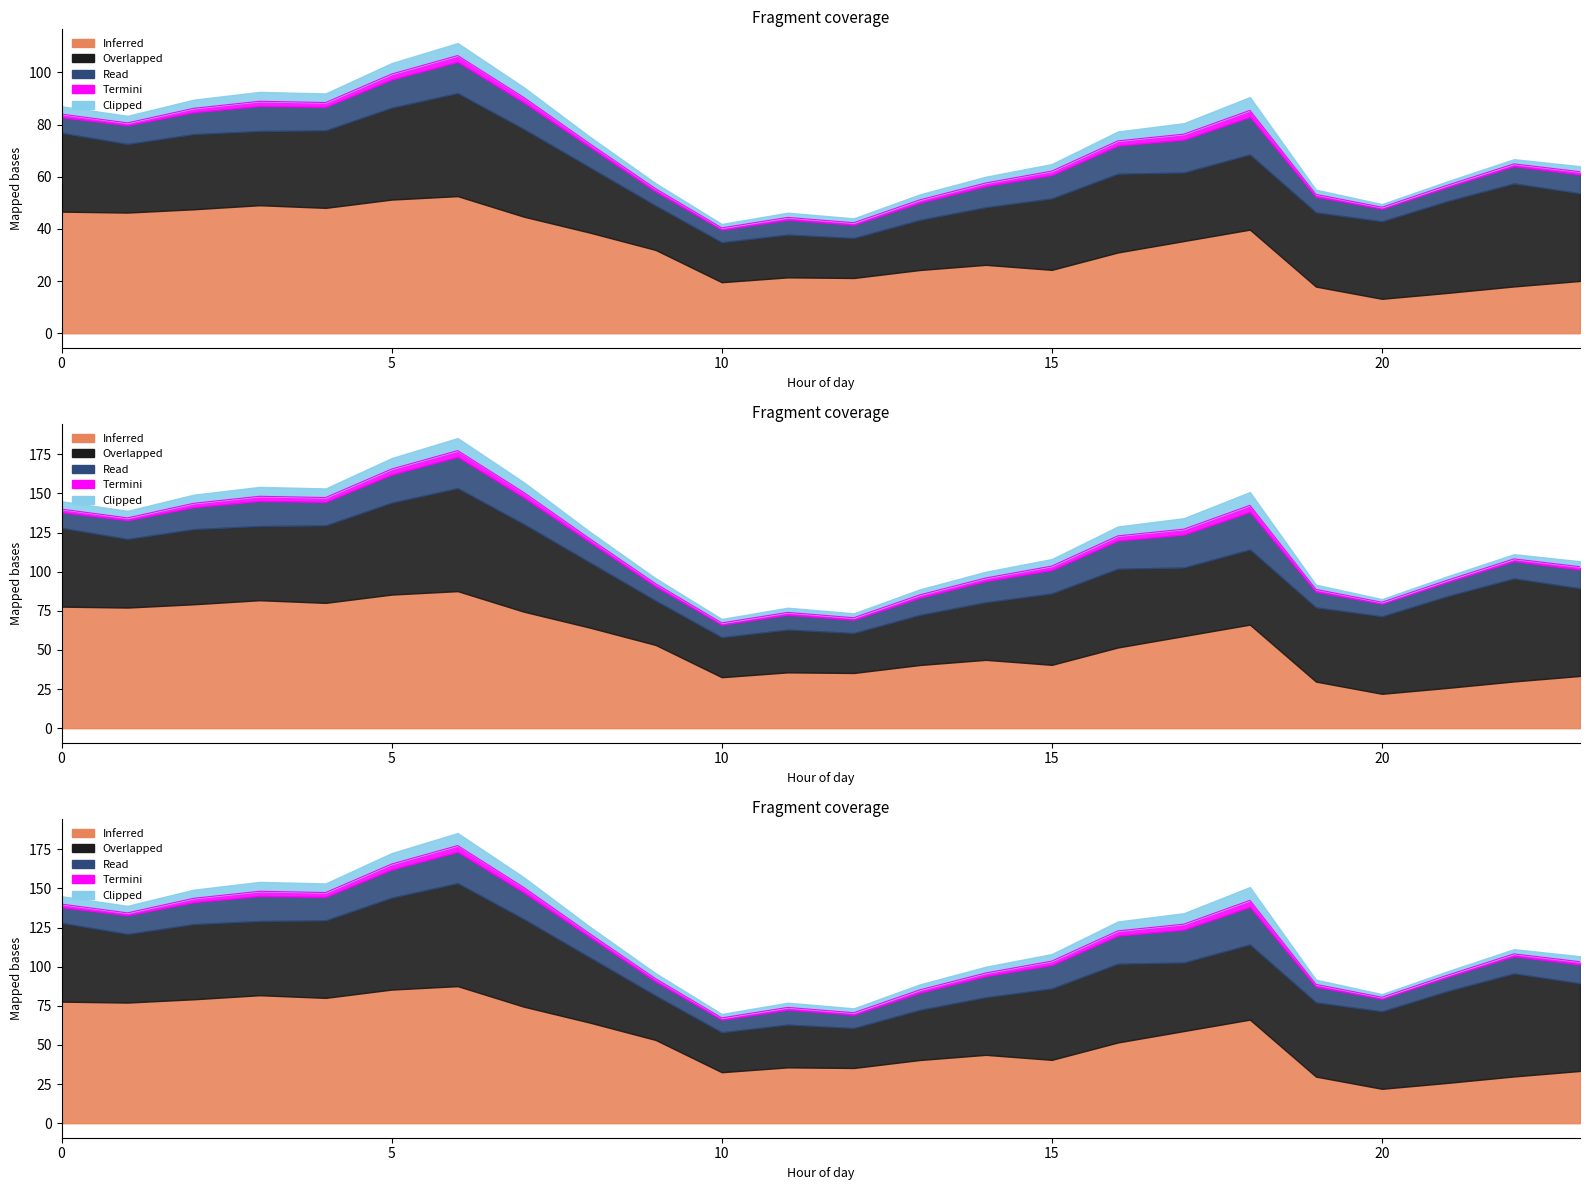

Reading left to right, transcribe all the data shown in this chart.

Inferred: 0=77.7	1=77.1	2=79.2	3=81.8	4=80.1	5=85.4	6=87.6	7=74.5	8=64.3	9=53.2	10=32.6	11=35.7	12=35.3	13=40.4	14=43.7	15=40.5	16=51.6	17=58.9	18=66.2	19=29.8	20=22.0	21=25.8	22=29.9	23=33.4
Overlapped: 0=50.3	1=43.8	2=48.0	3=47.4	4=49.5	5=58.7	6=65.8	7=56.0	8=41.7	9=28.3	10=25.5	11=27.3	12=25.5	13=32.0	14=36.8	15=45.6	16=50.3	17=43.8	18=48.0	19=47.4	20=49.5	21=58.7	22=65.8	23=56.0
Read: 0=10.0	1=12.0	2=14.0	3=16.0	4=15.0	5=18.0	6=20.0	7=17.0	8=13.0	9=9.0	10=8.0	11=9.5	12=8.5	13=11.0	14=13.5	15=15.0	16=18.0	17=21.0	18=24.0	19=10.0	20=8.0	21=9.0	22=11.0	23=12.0
Termini: 0=2.0	1=1.5	2=2.5	3=3.0	4=2.8	5=3.5	6=4.0	7=3.2	8=2.1	9=1.8	10=1.2	11=1.5	12=1.3	13=1.8	14=2.0	15=2.5	16=3.0	17=3.5	18=4.2	19=1.5	20=1.0	21=1.2	22=1.5	23=1.8
Clipped: 0=5.0	1=4.5	2=5.5	3=6.0	4=5.8	5=7.0	6=8.0	7=6.5	8=4.5	9=3.5	10=2.5	11=3.0	12=2.8	13=3.5	14=4.0	15=4.5	16=6.0	17=7.0	18=8.5	19=3.0	20=2.0	21=2.5	22=3.0	23=3.5